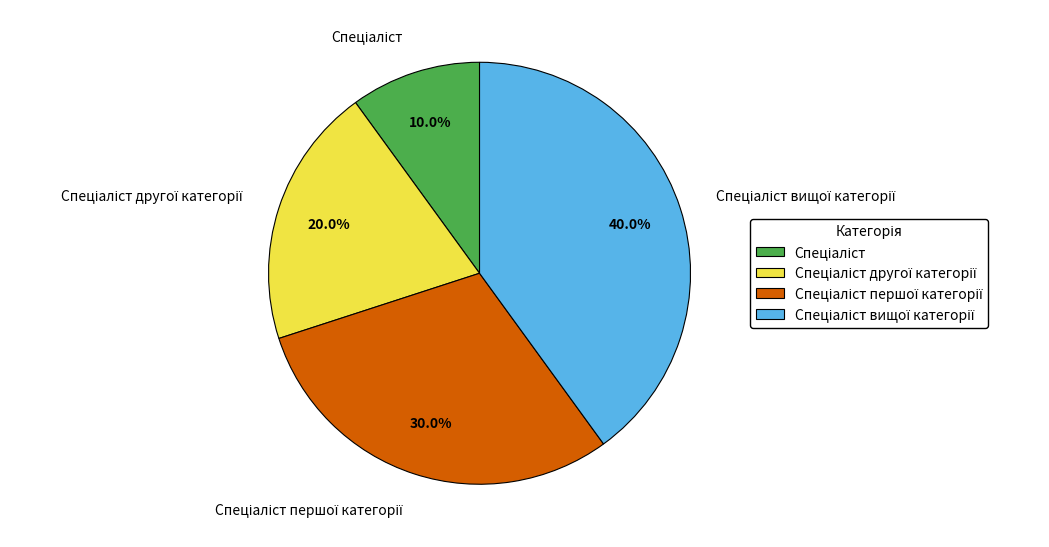

Is there any slice that represents more than half of the pie?

No